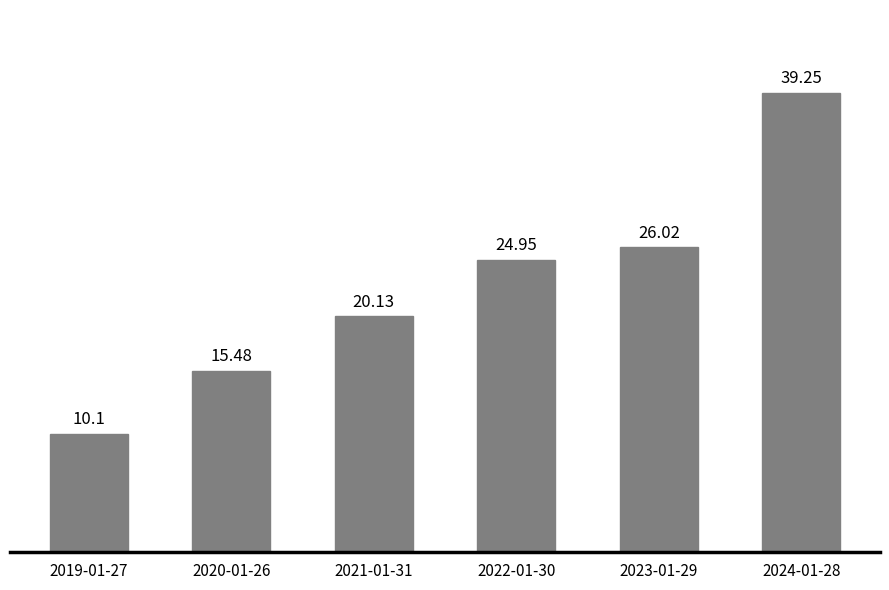

What is the sum of all values?

135.9